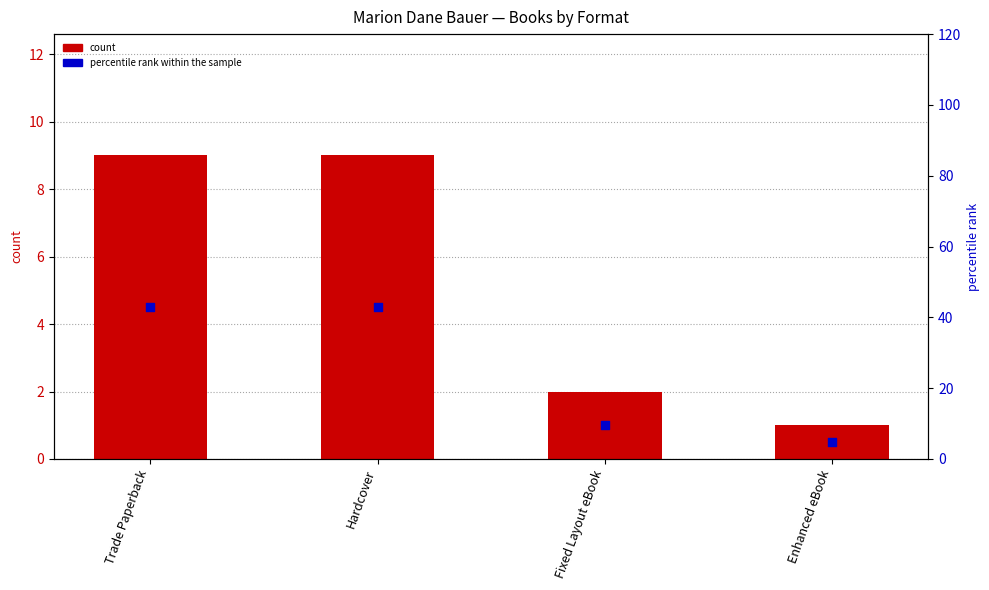

What are all the series names shown in the legend?

count, percentile rank within the sample